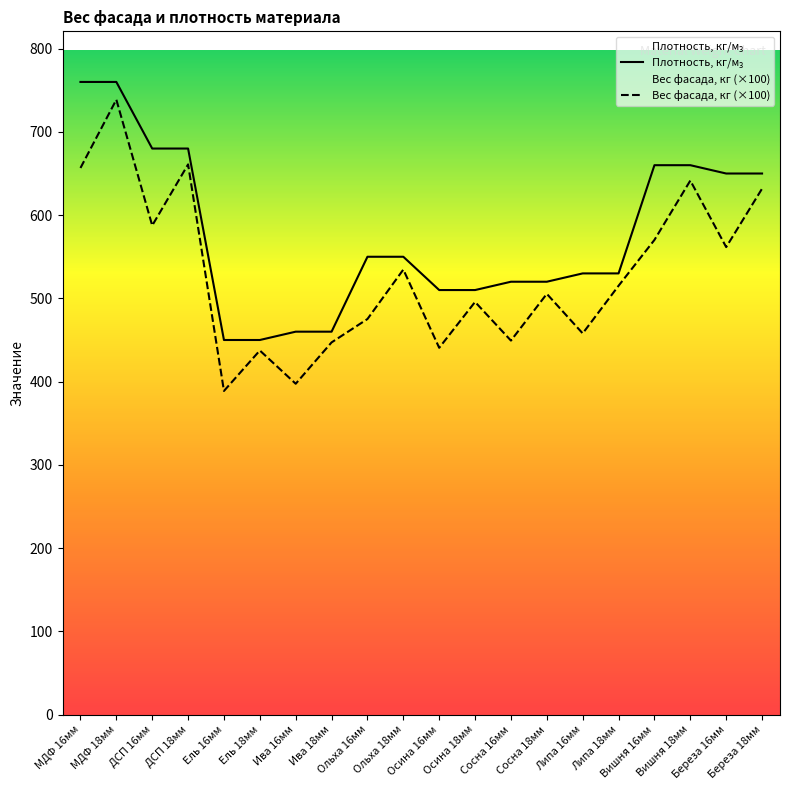

Which label corresponds to the smallest value in the chart?

Ель 16мм